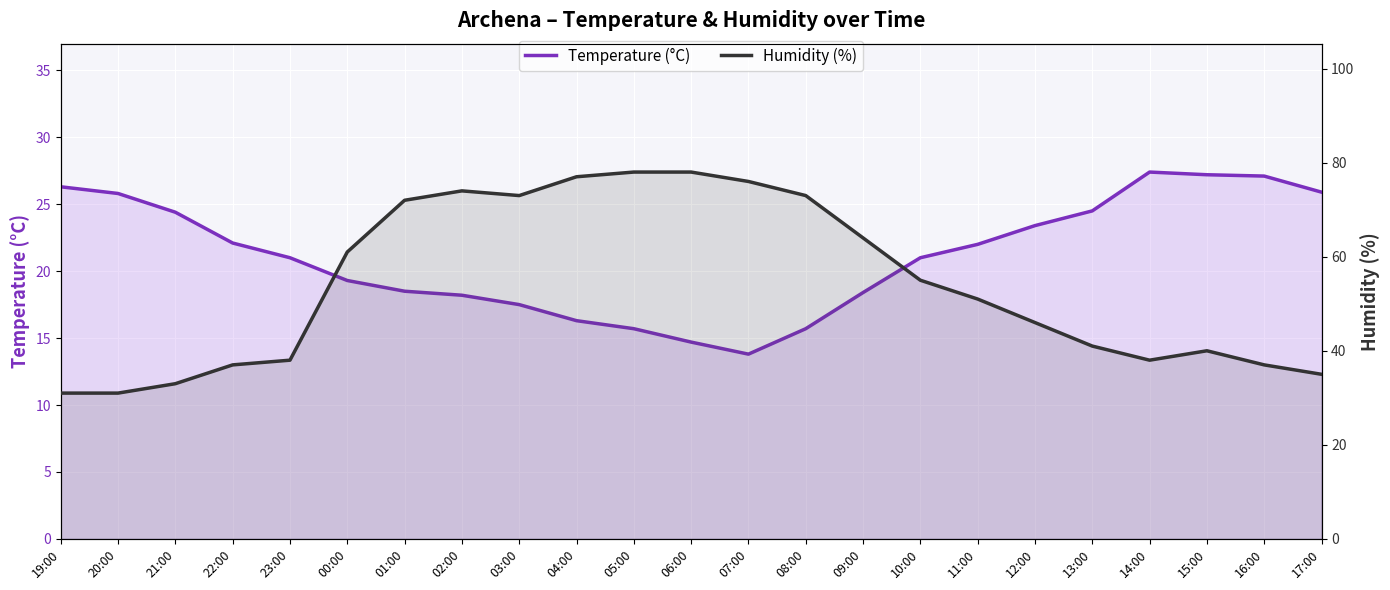

Where is Temperature (°C) nearest to the value 20?

00:00